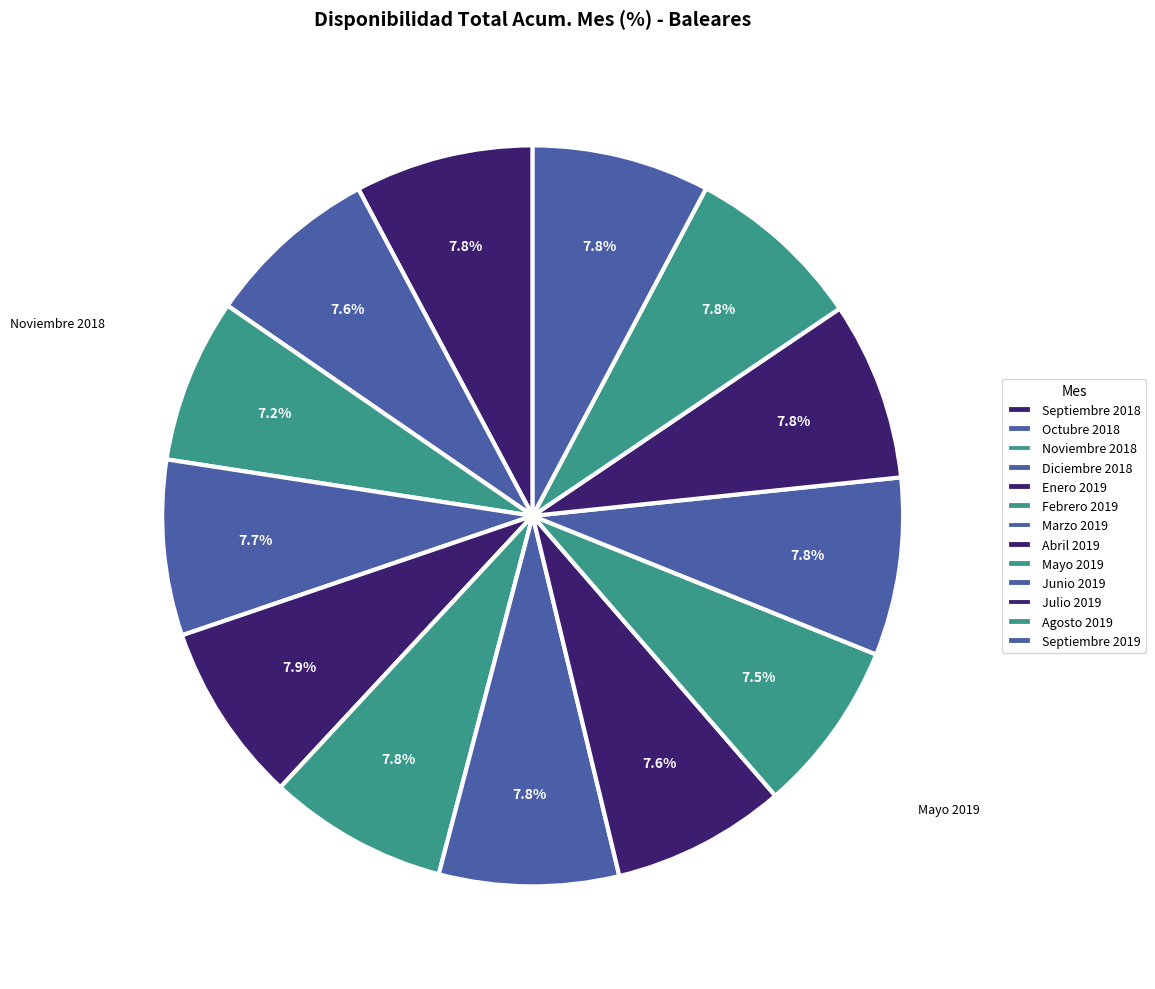

How many slices are in this pie chart?

13